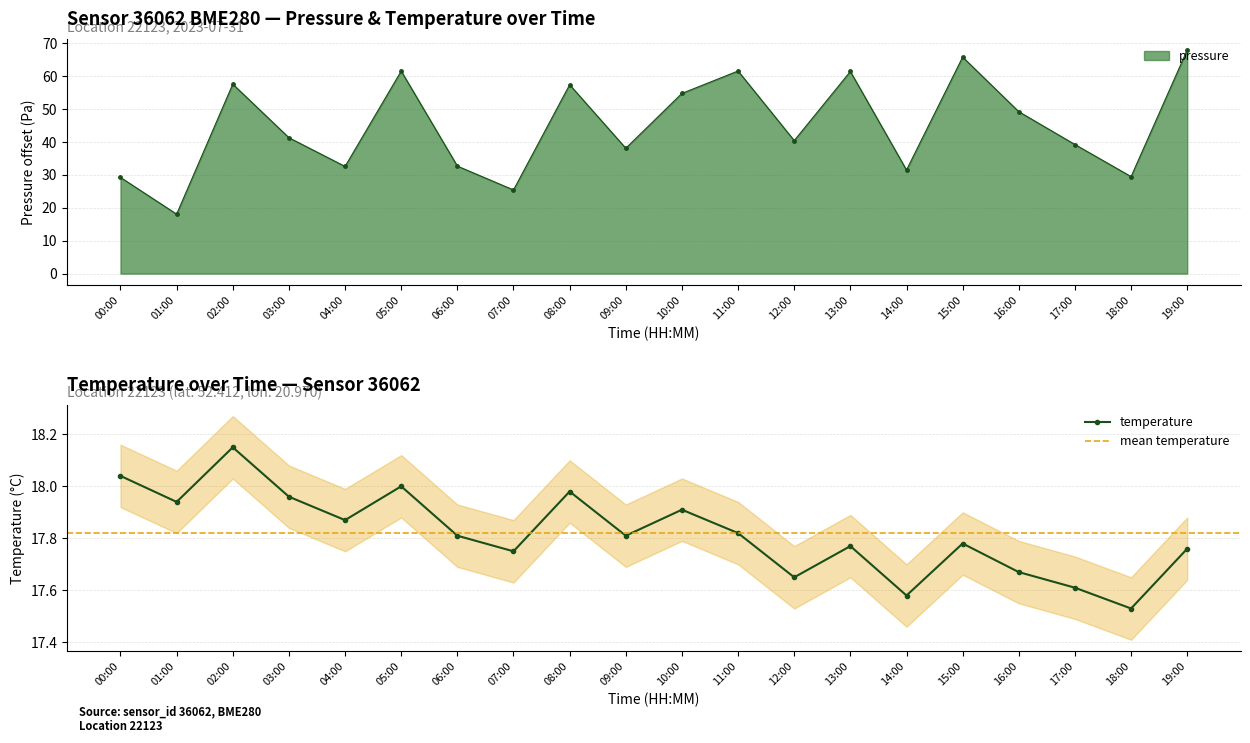

What is the sum of all temperature values?

356.4